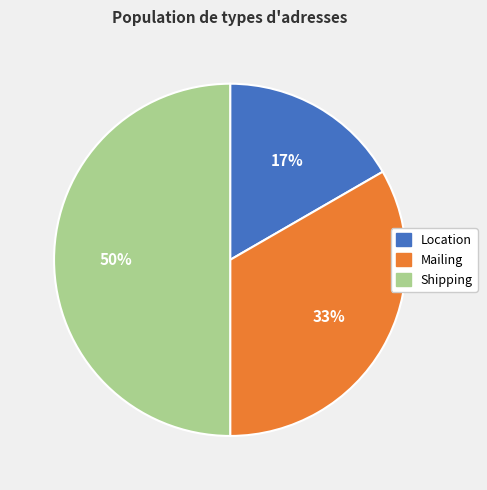

The Shipping slice represents 50% of the pie. True or false?

True